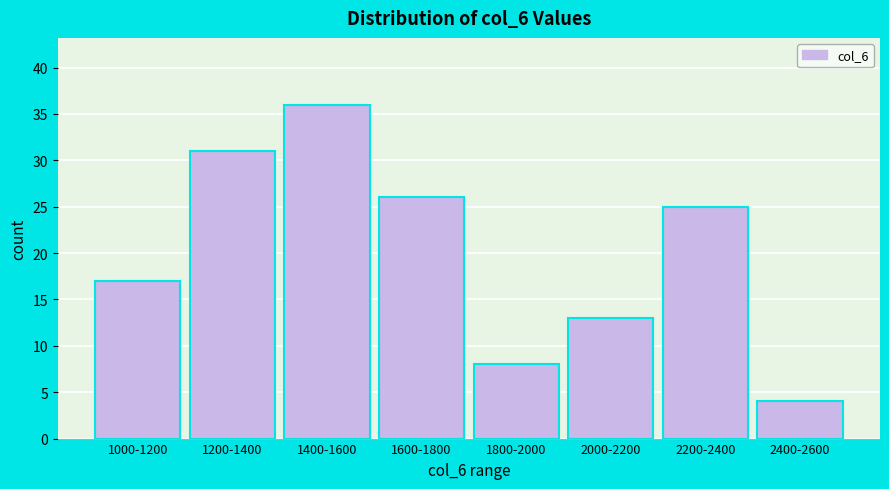

Reading left to right, what are all the values shown in this chart?

1000-1200=17	1200-1400=31	1400-1600=36	1600-1800=26	1800-2000=8	2000-2200=13	2200-2400=25	2400-2600=4